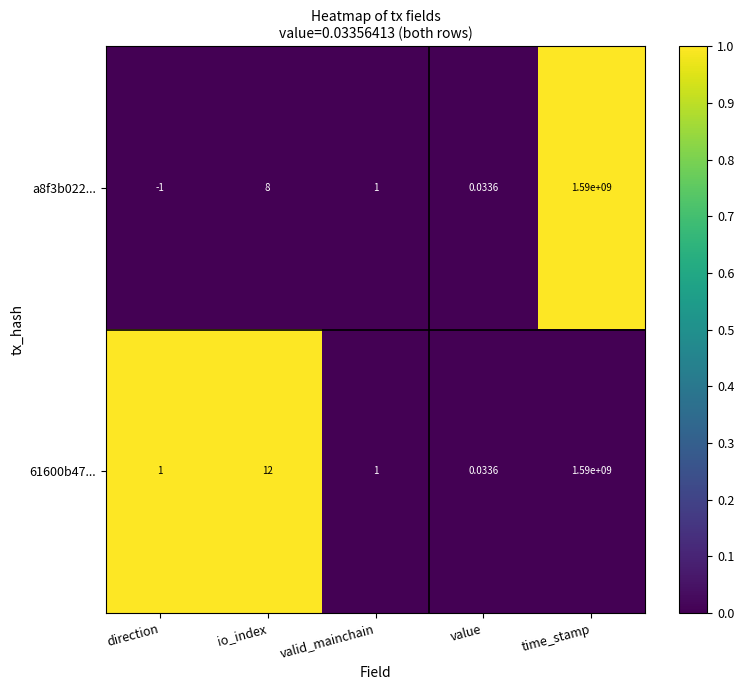

Rank the series by their average value, from lowest to highest.

a8f3b022..., 61600b47...